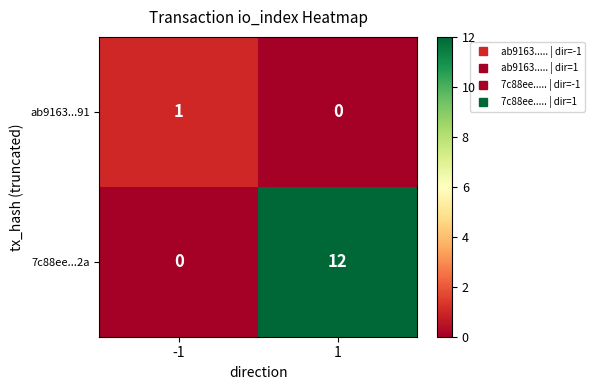

At how many categories does at least one series exceed 2?

1